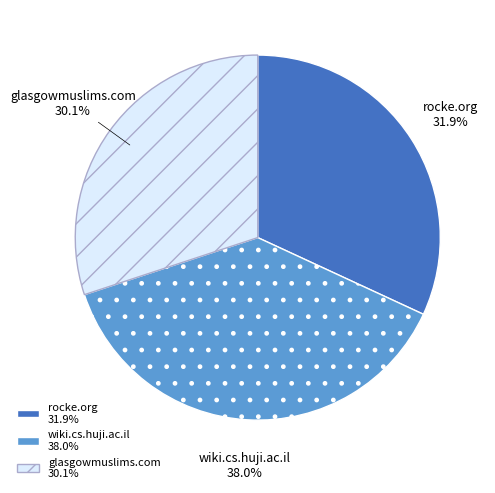

True or false: wiki.cs.huji.ac.il accounts for 33% of the total.

False